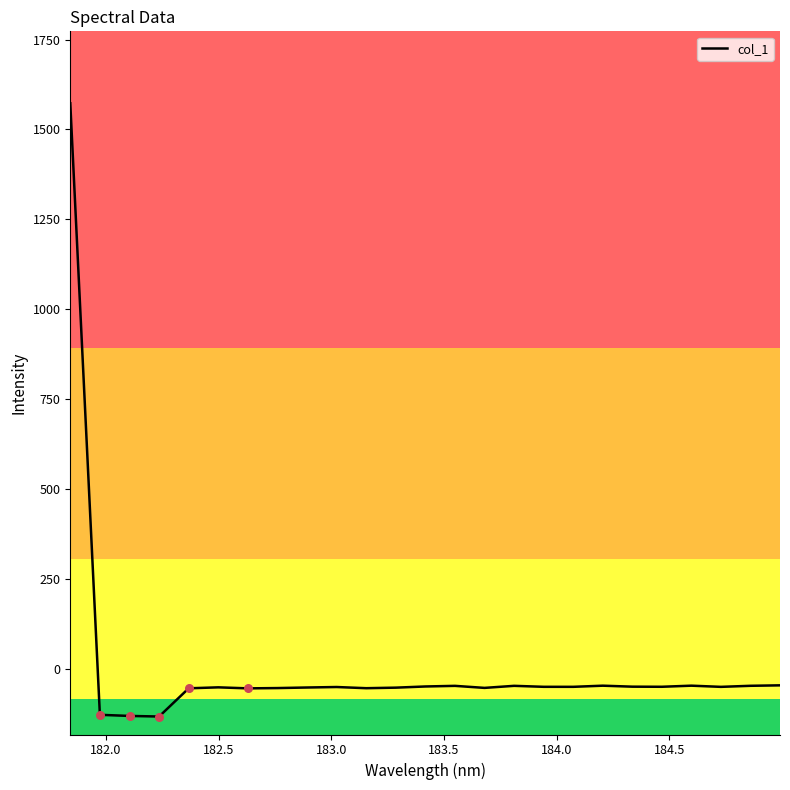

What is the difference between the maximum and minimum values?

1705.3